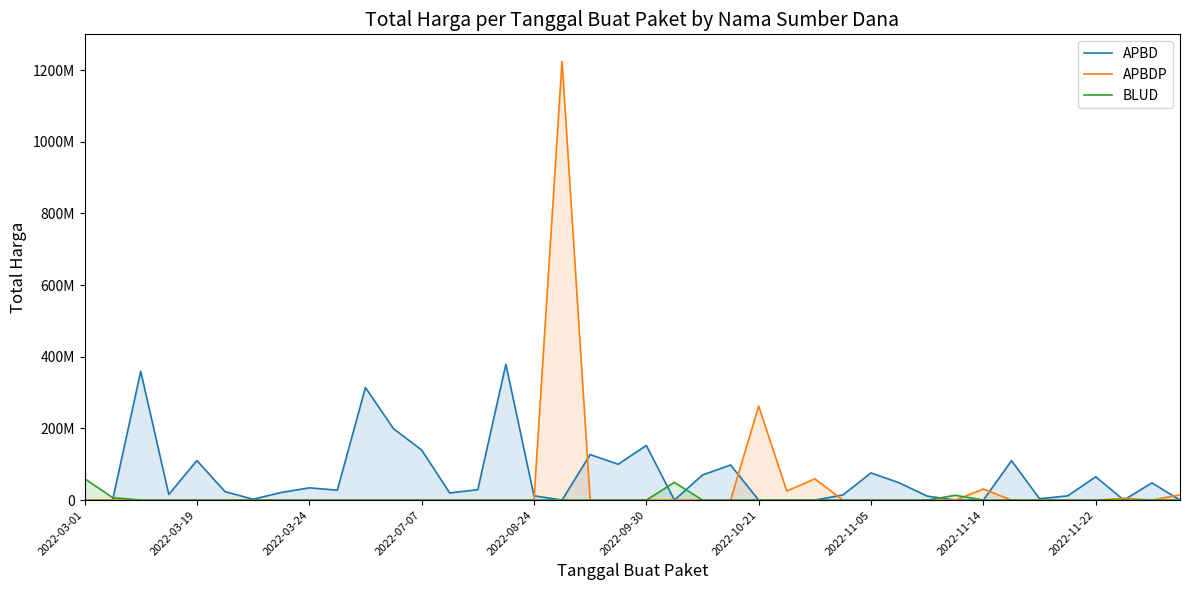

The value of APBD at 2022-11-22 is 65000000. True or false?

True